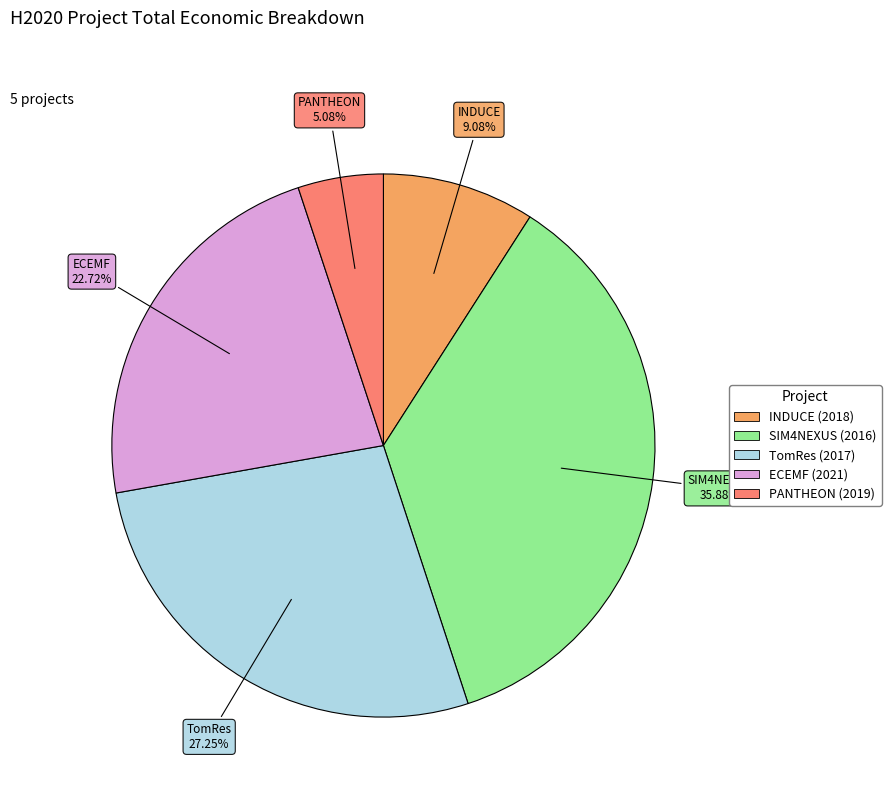

Which category has the biggest portion of the pie?

SIM4NEXUS (2016)